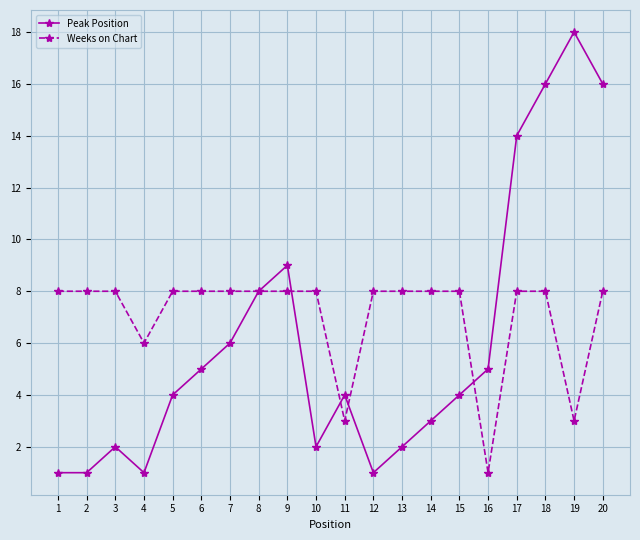

What is the highest value of the Weeks on Chart series?

8